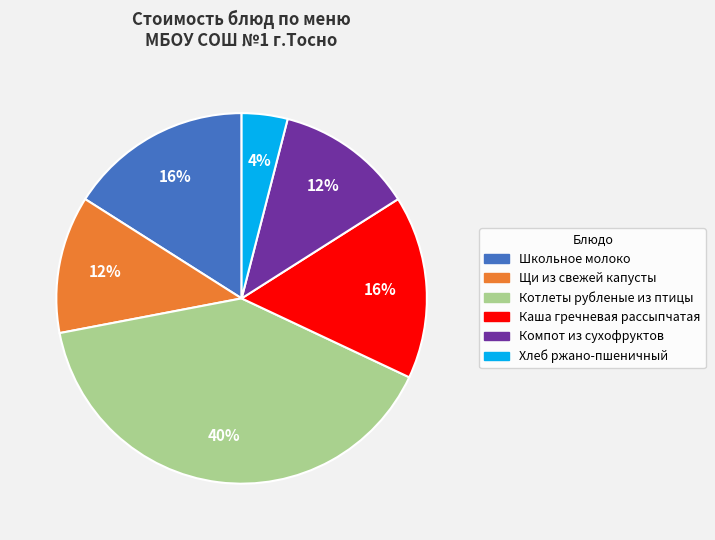

Is the sum of Каша гречневая рассыпчатая and Хлеб ржано-пшеничный greater than half?

No